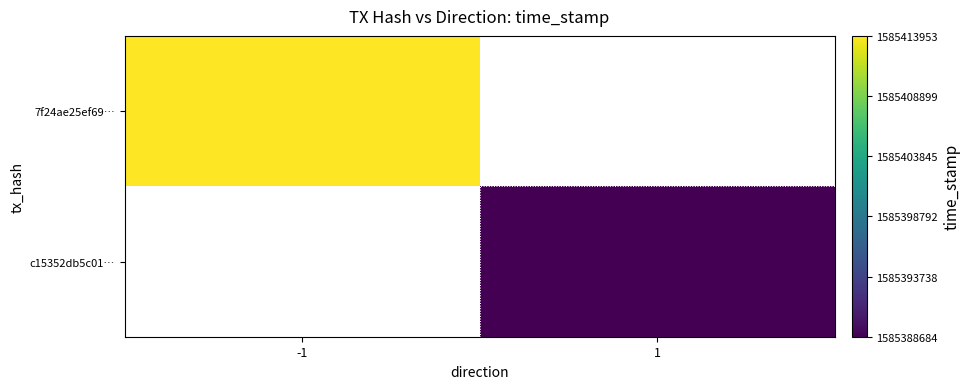

Count the number of categories in the chart.

2